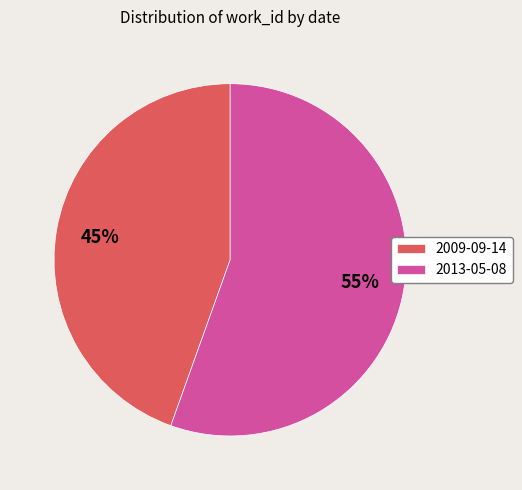

How many segments does this pie chart have?

2